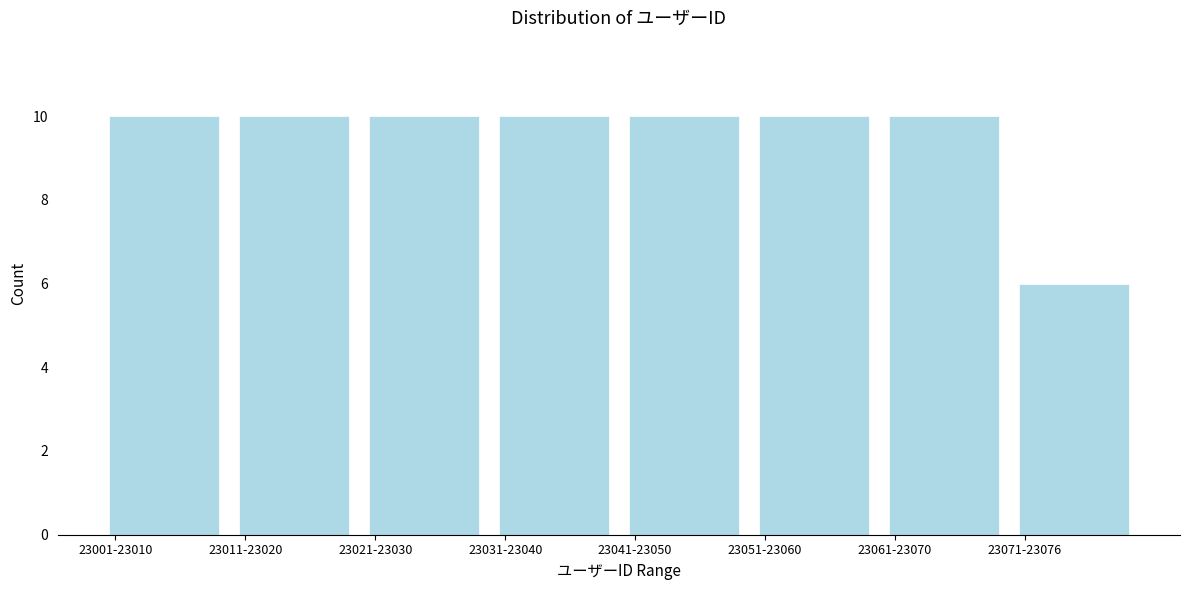

Reading left to right, what are all the values shown in this chart?

23001-23010=10	23011-23020=10	23021-23030=10	23031-23040=10	23041-23050=10	23051-23060=10	23061-23070=10	23071-23076=6